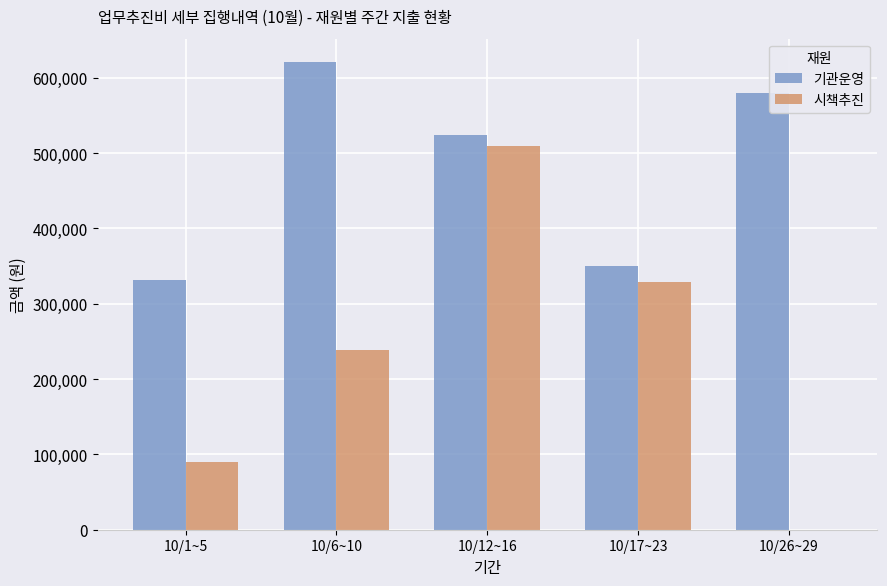

What is the average value of the 기관운영 series?

481280